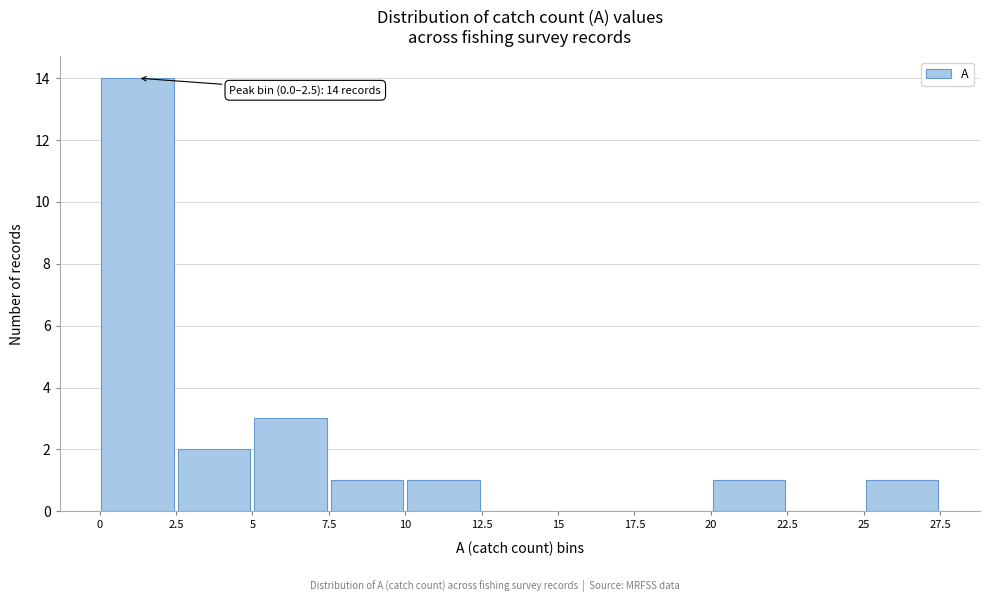

Which range on the x-axis has the tallest bar?

0 to 2.5